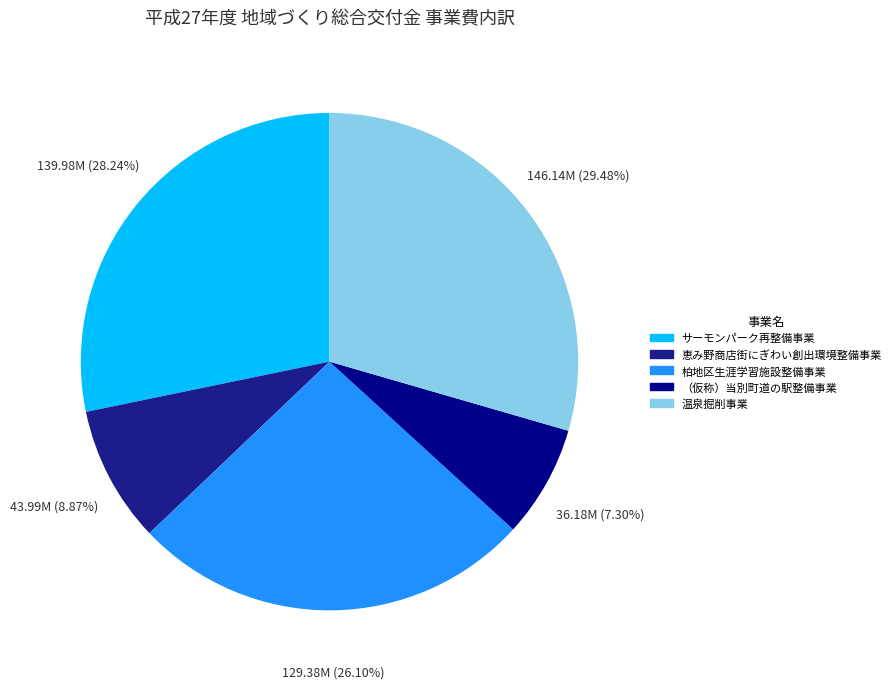

How much of the chart is everything except 恵み野商店街にぎわい創出環境整備事業?

91.1%